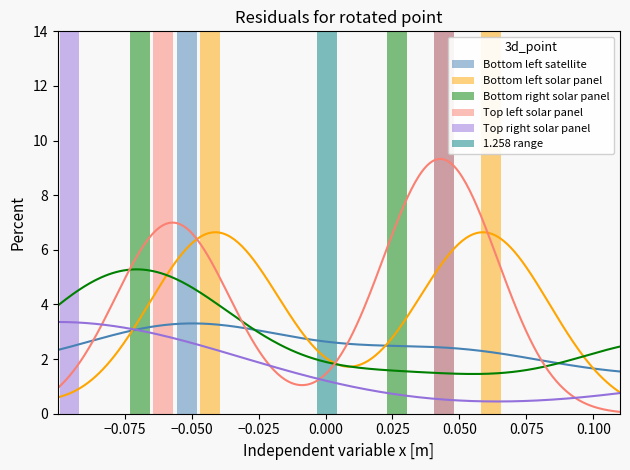

Reading right to left, list all the values displayed in this chart.

Bottom left satellite: 0.0	0.0	0.0	0.0	0.0	0.0	0.0	26.2	0.0	0.0	0.0	0.0	0.0	0.0	0.0	0.0	0.0	0.0	38.1	0.0	0.0	0.0	0.0	0.0
Bottom left solar panel: 0.0	0.0	0.0	0.0	0.0	47.1	0.0	0.0	0.0	0.0	0.0	0.0	0.0	0.0	0.0	0.0	0.0	47.1	0.0	0.0	0.0	0.0	0.0	0.0
Bottom right solar panel: 0.0	0.0	0.0	0.0	0.0	0.0	0.0	0.0	0.0	14.3	0.0	0.0	0.0	0.0	0.0	0.0	0.0	0.0	0.0	0.0	57.1	0.0	0.0	0.0
Top left solar panel: 0.0	0.0	0.0	0.0	0.0	0.0	0.0	57.1	0.0	0.0	0.0	0.0	0.0	0.0	0.0	0.0	0.0	0.0	0.0	42.9	0.0	0.0	0.0	0.0
Top right solar panel: 0.0	0.0	0.0	0.0	0.0	0.0	0.0	0.0	0.0	0.0	0.0	0.0	0.0	0.0	0.0	0.0	0.0	0.0	0.0	0.0	0.0	0.0	0.0	66.7
1.258 range: 0.0	0.0	0.0	0.0	0.0	0.0	0.0	0.0	0.0	0.0	0.0	0.0	100.0	0.0	0.0	0.0	0.0	0.0	0.0	0.0	0.0	0.0	0.0	0.0